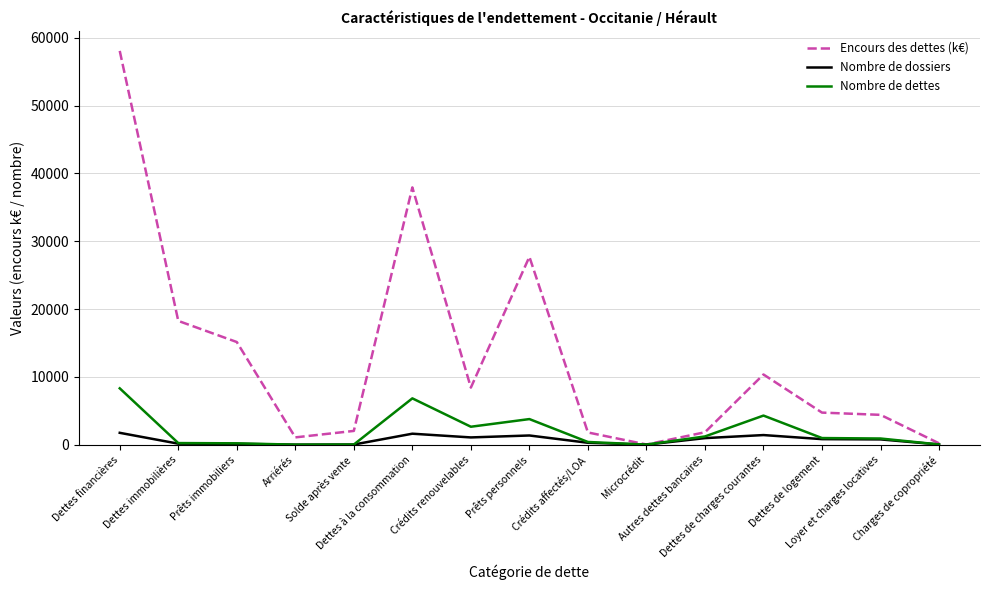

What is the greatest value displayed?

58050.0